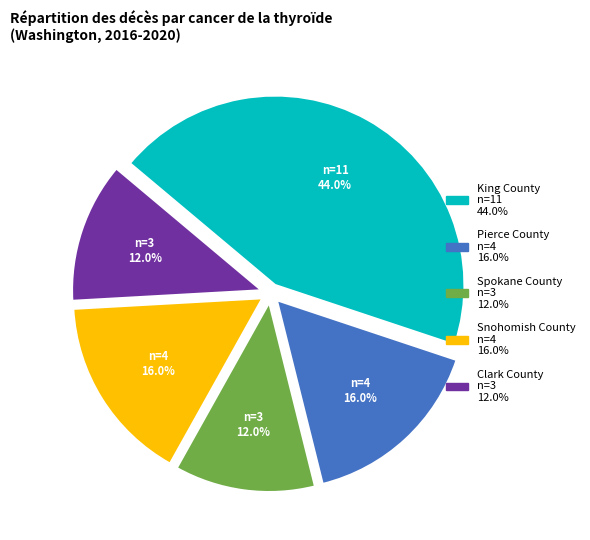

What is the largest slice in the pie chart?

King County